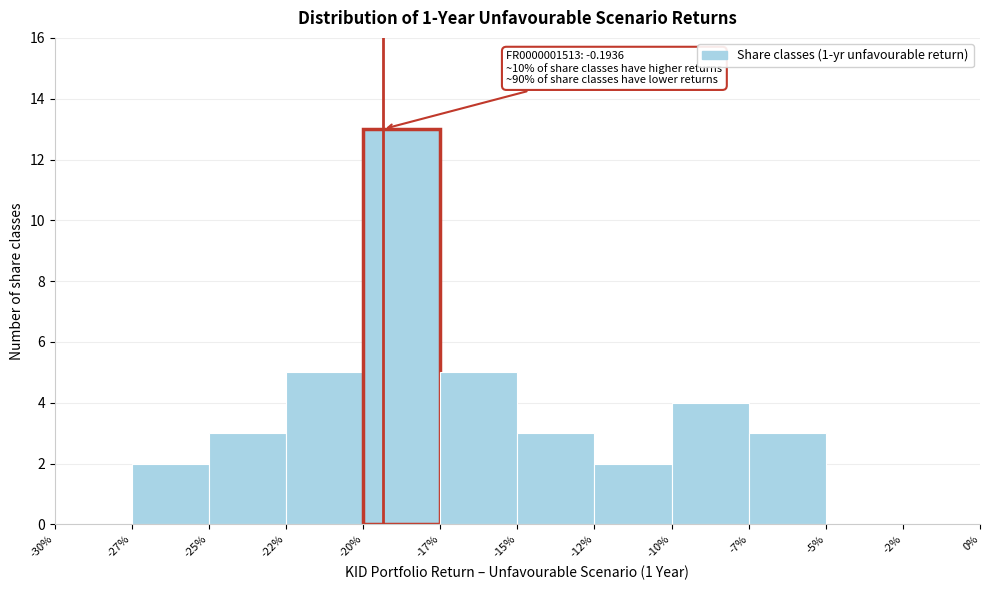

Reading right to left, transcribe all the data shown in this chart.

-2%=0	-5%=0	-7%=3	-10%=4	-12%=2	-15%=3	-17%=5	-20%=13	-22%=5	-25%=3	-27%=2	-30%=0